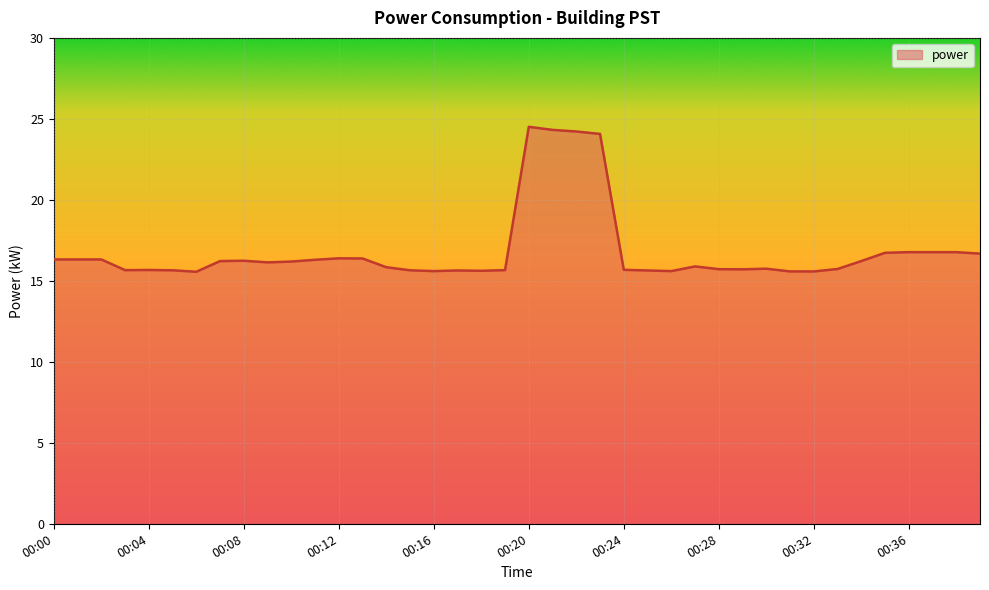

What is the smallest value displayed?

15.6